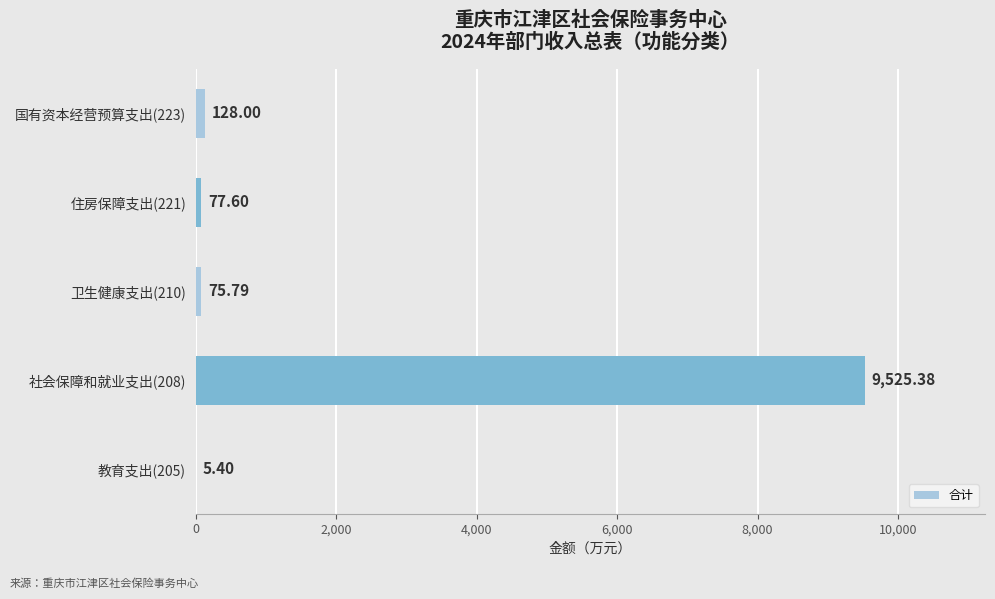

What is the change in value from 教育支出(205) to 国有资本经营预算支出(223)?

+122.6